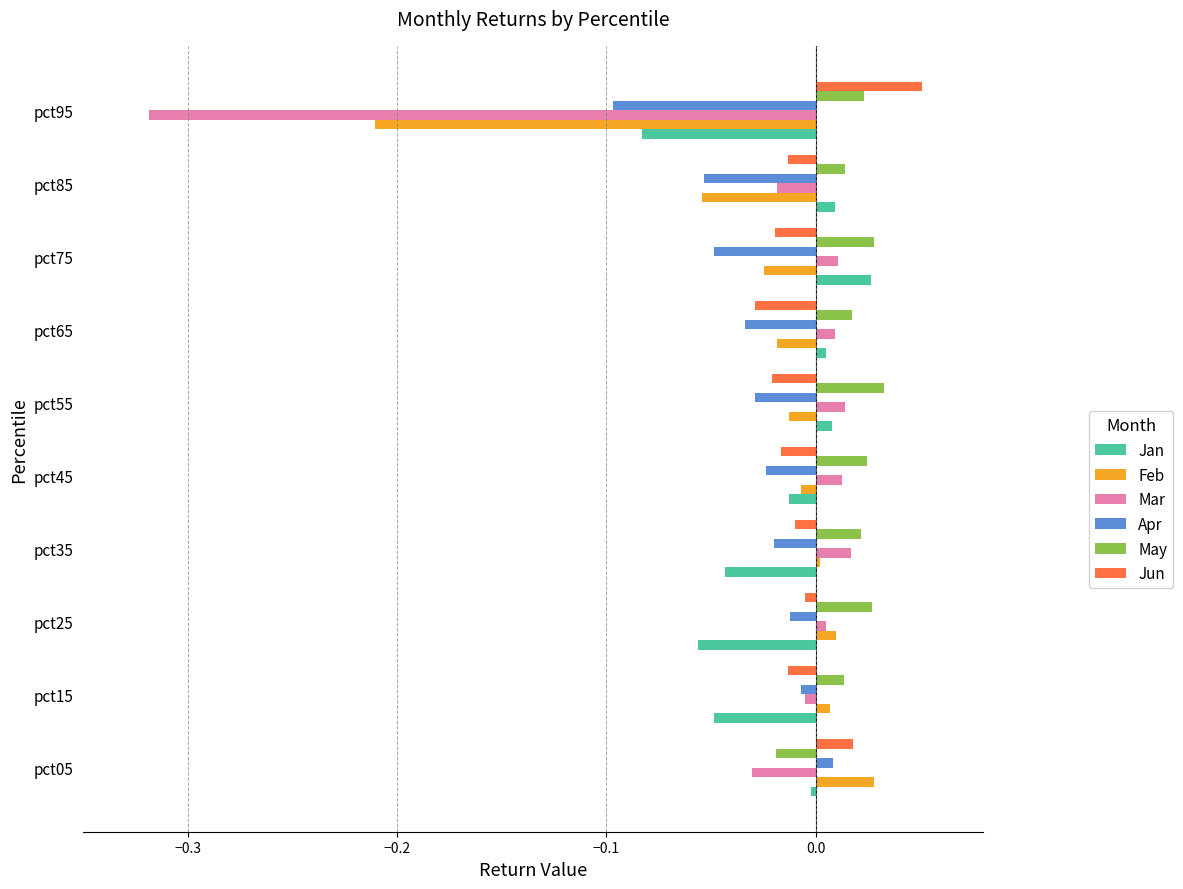

Which series has the largest total across all categories?

May